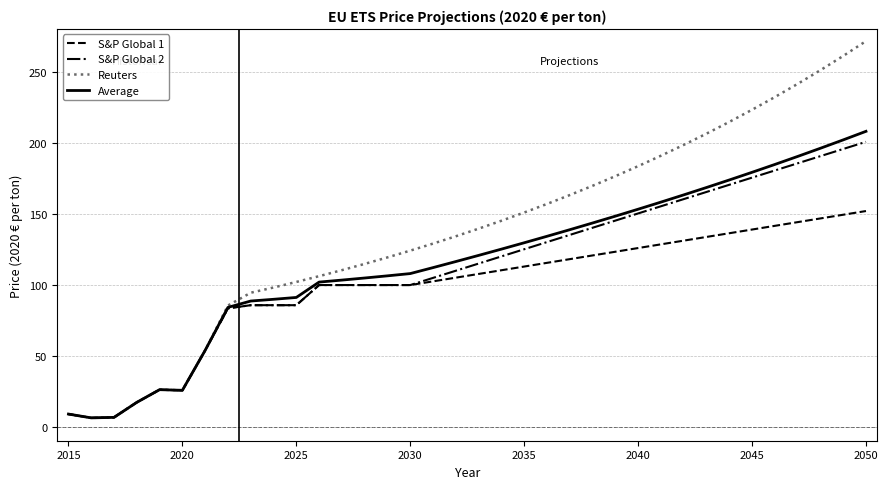

Rank the series by their maximum value, from highest to lowest.

Reuters, Average, S&P Global 2, S&P Global 1